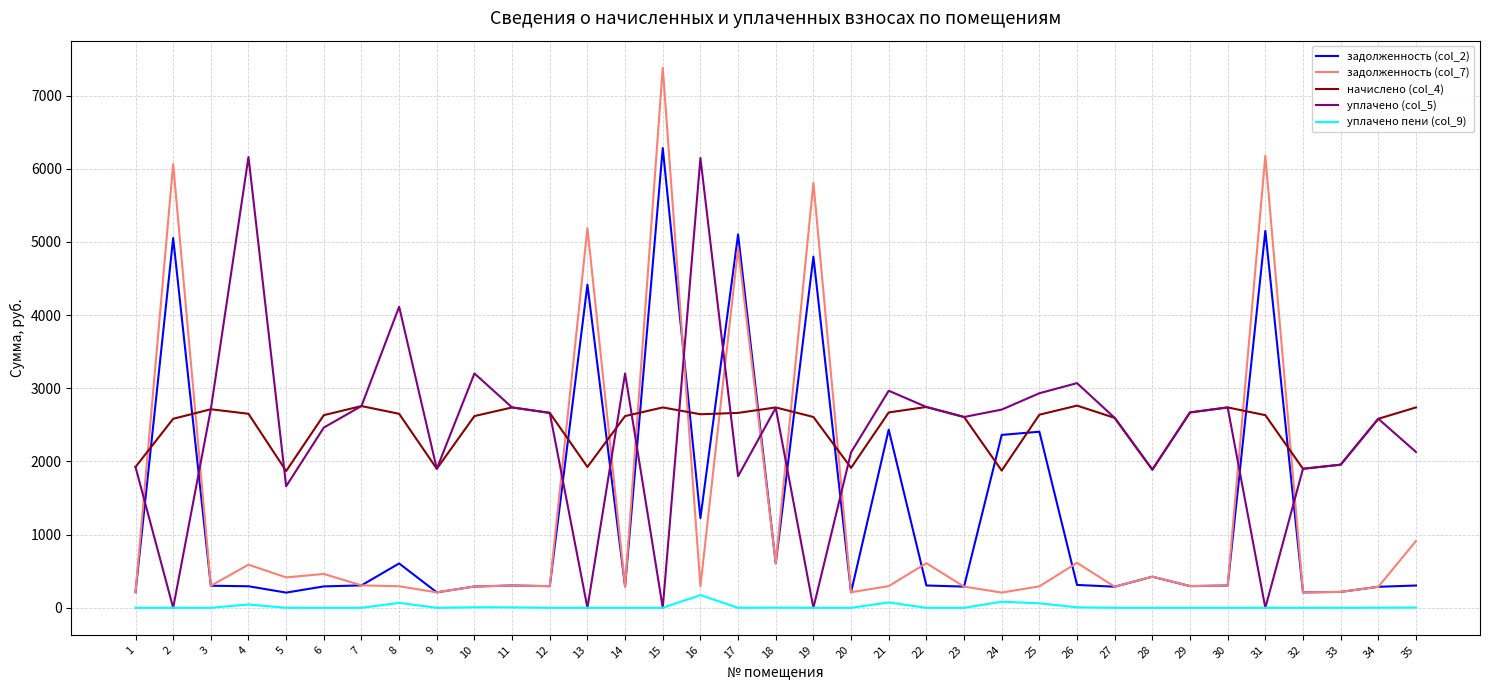

Does the chart have visible grid lines?

Yes